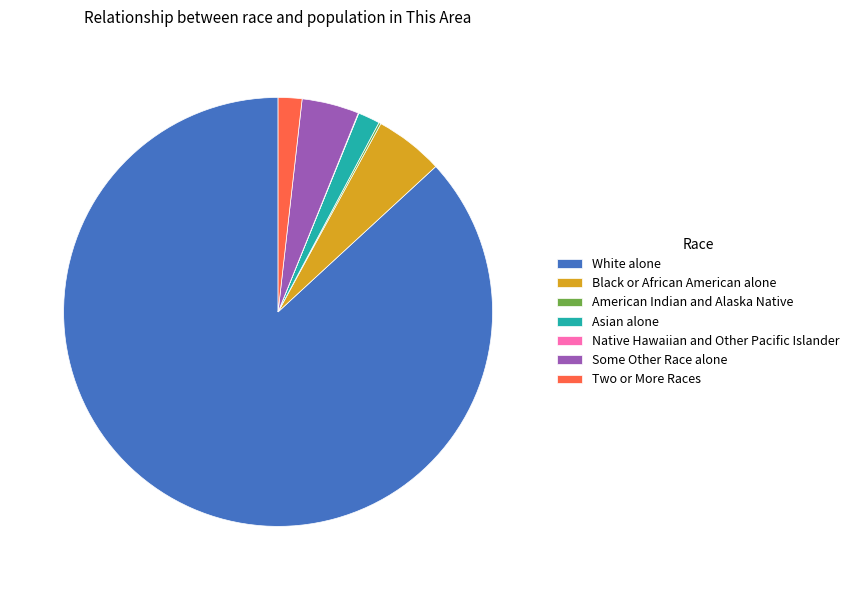

Approximately how many times larger is the value at Black or African American alone compared to Two or More Races?

2.9